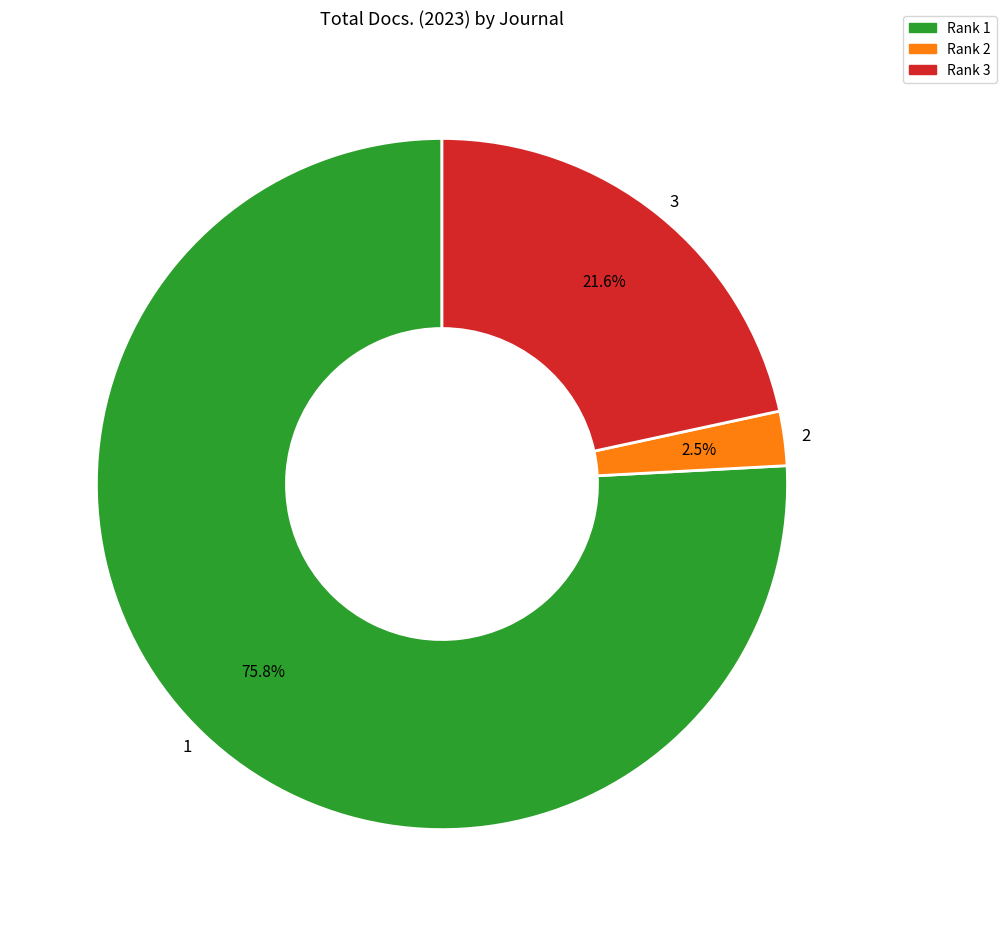

How many segments does this pie chart have?

3